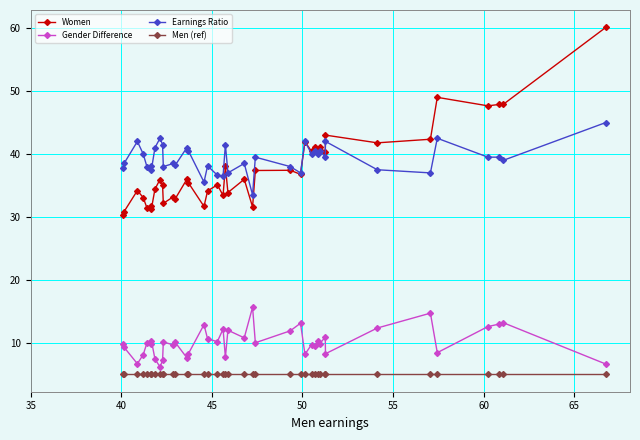

Which series has the largest range (max minus min)?

Women